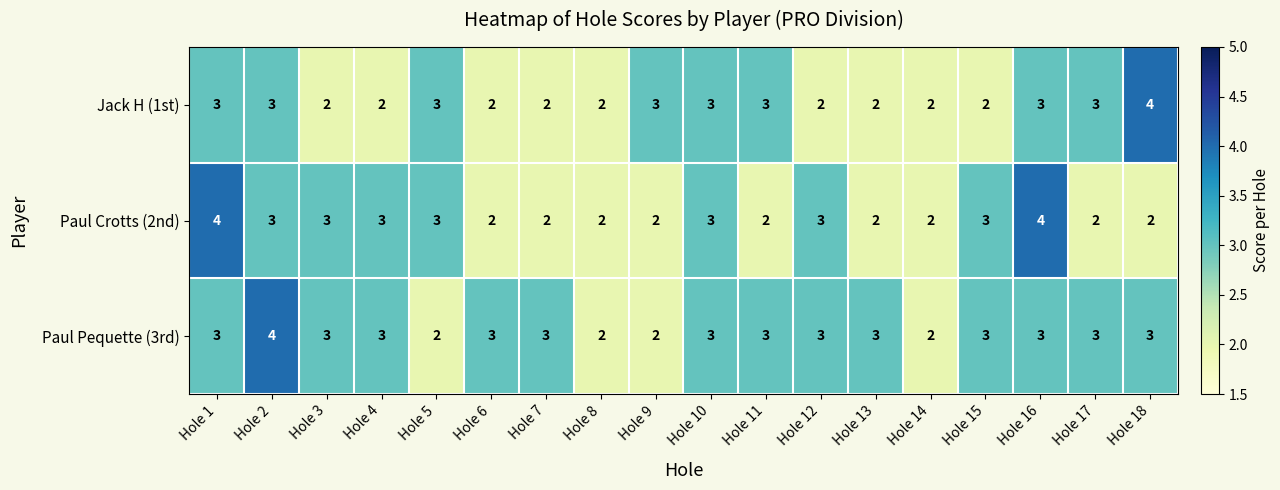

Rank the series by their average value, from highest to lowest.

Paul Pequette (3rd), Paul Crotts (2nd), Jack H (1st)